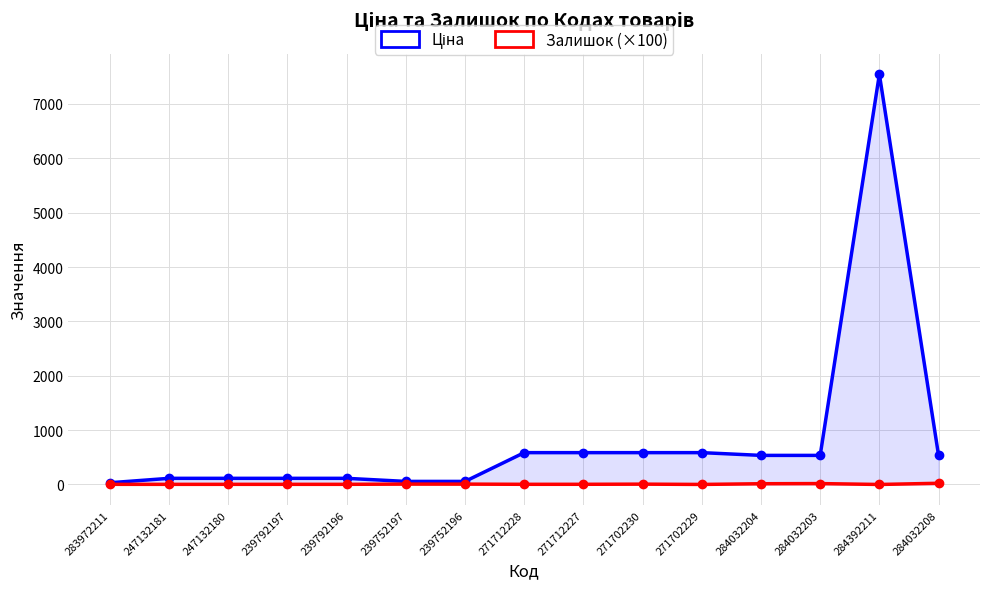

Reading left to right, what are all the values shown in this chart?

Ціна: 283972211=32.0	247132181=113.3	247132180=113.3	239792197=113.3	239792196=113.3	239752197=56.7	239752196=56.7	271712228=586.0	271712227=586.0	271702230=586.0	271702229=586.0	284032204=535.4	284032203=535.4	284392211=7545.9	284032208=535.4
Залишок (×100): 283972211=3.0	247132181=2.6	247132180=2.9	239792197=2.9	239792196=2.9	239752197=7.5	239752196=7.0	271712228=3.3	271712227=3.6	271702230=6.5	271702229=1.0	284032204=14.1	284032203=16.9	284392211=0.4	284032208=22.6